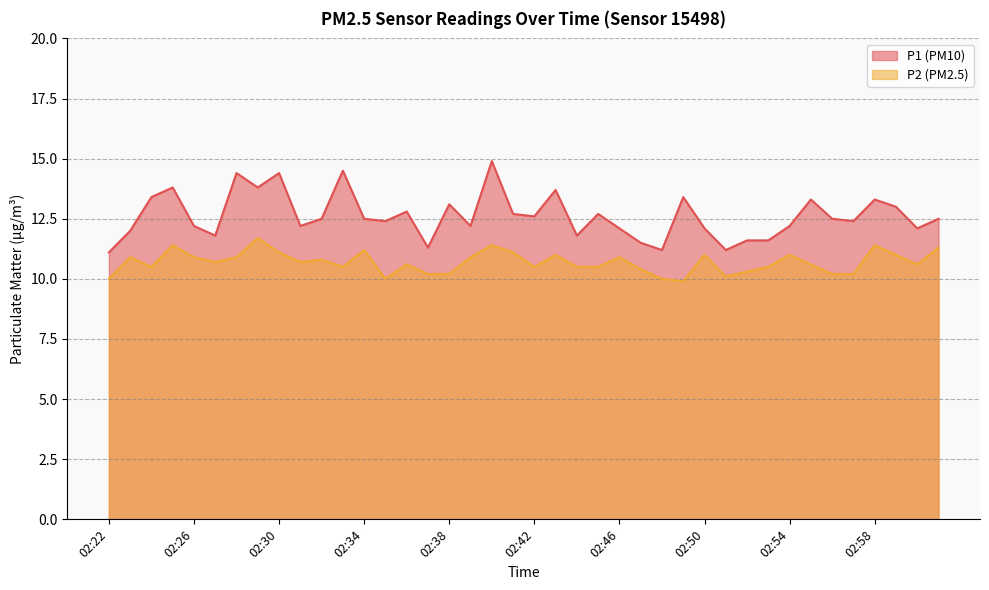

How many categories are shown in the chart?

40